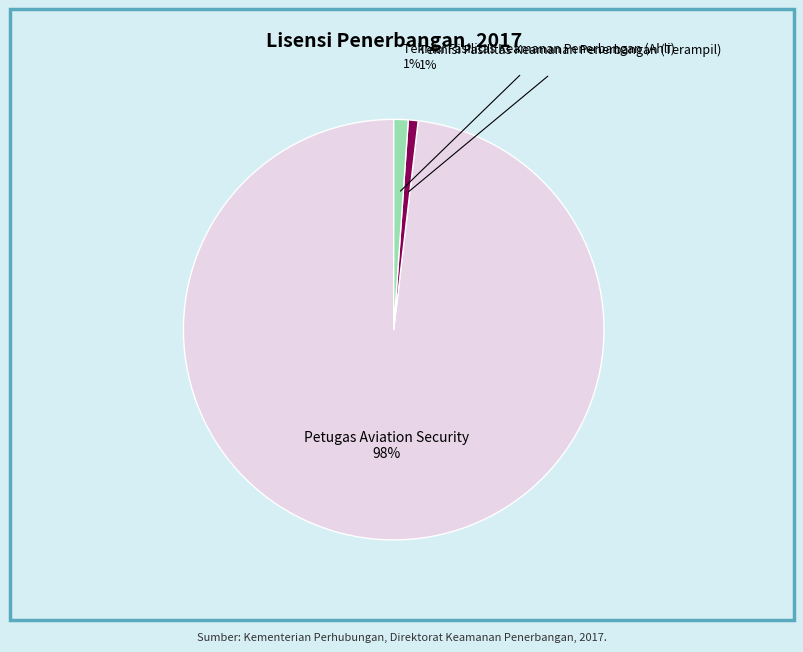

To the nearest percent, what is the difference between the Petugas Aviation Security and Teknisi Fasilitas Keamanan Penerbangan (Terampil) slice percentages?

97%